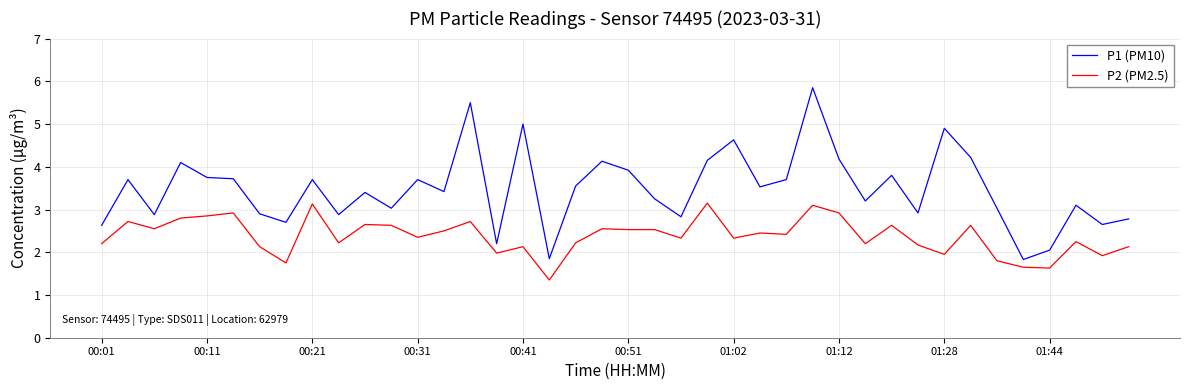

List the series in order of their overall mean, highest first.

P1 (PM10), P2 (PM2.5)